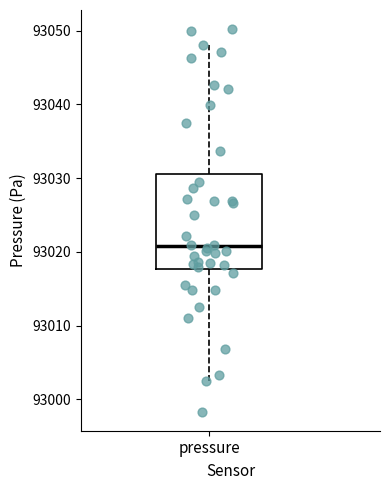

Where does the lower whisker of the box for pressure end on the y-axis? The values are not printed on the chart, so give them approximately, as read against the axis.

93003